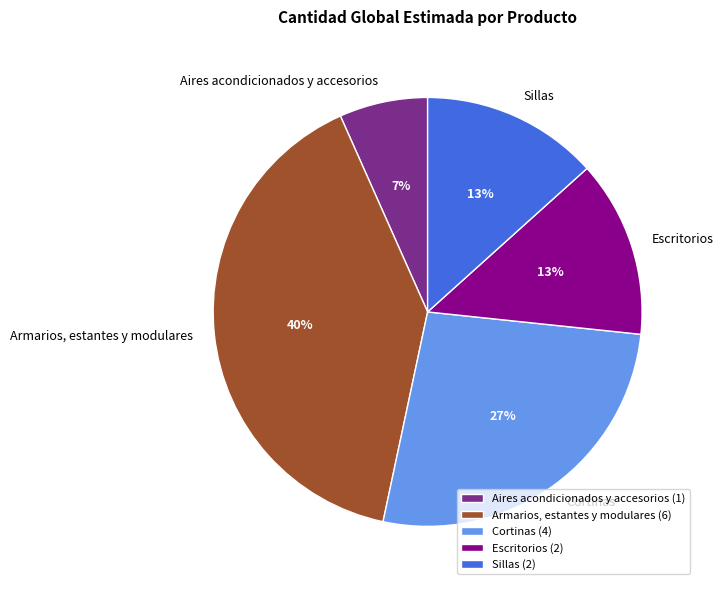

Do Aires acondicionados y accesorios (1) and Escritorios (2) together represent more than half of the pie?

No